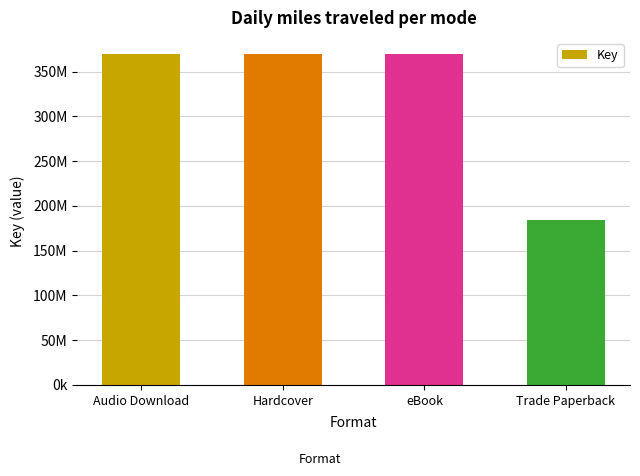

List the labels in order of value, largest first.

Audio Download, Hardcover, eBook, Trade Paperback